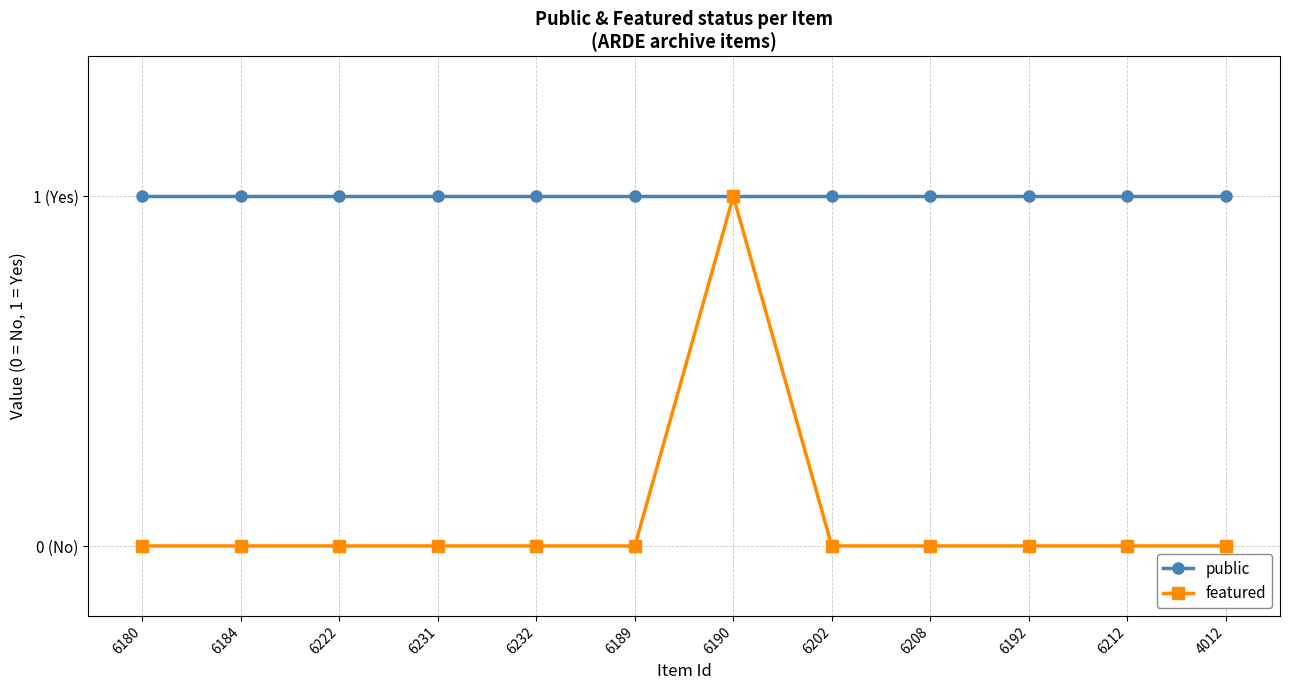

Which series has the largest total across all categories?

public